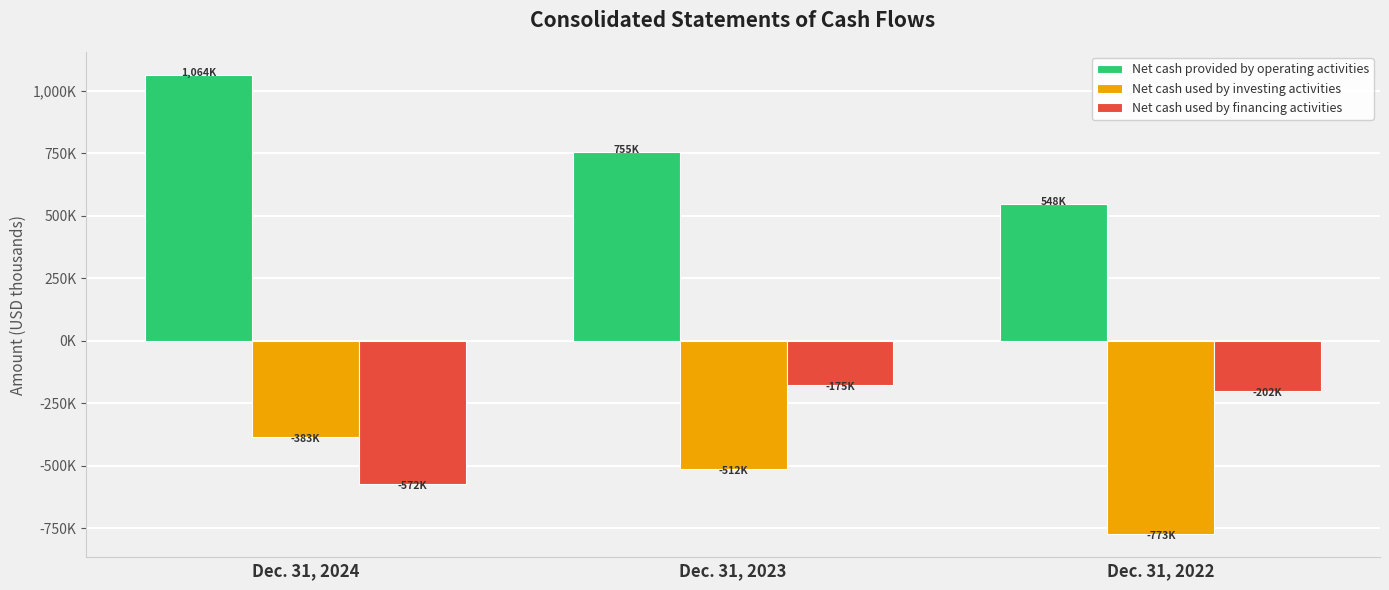

Are the bars horizontal?

No